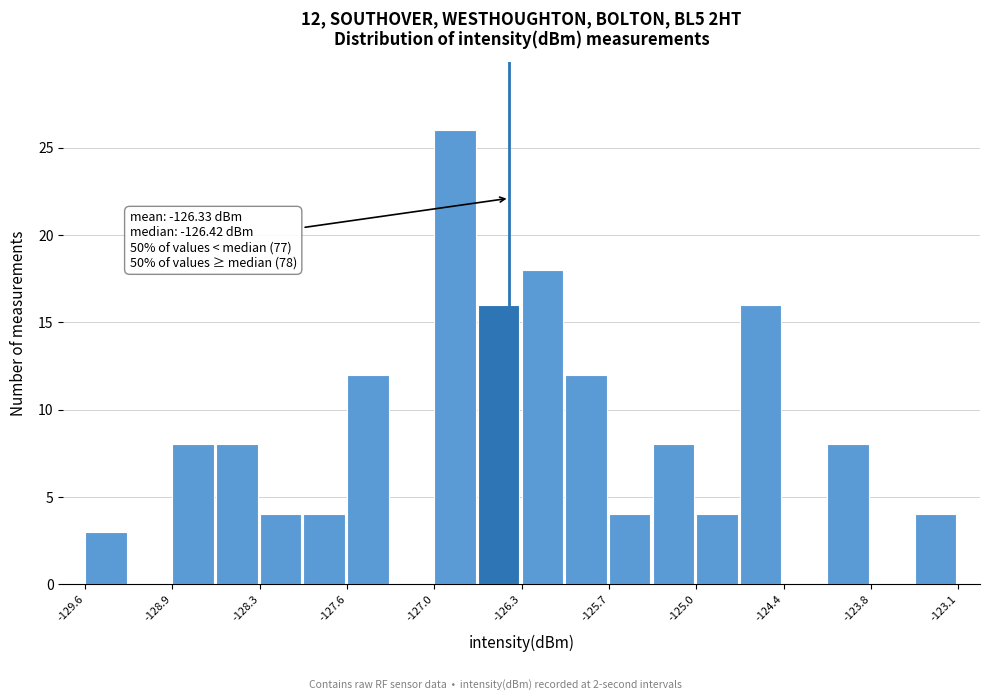

Read against the x-axis, roughly where is the centre of the tallest bar?

-126.8